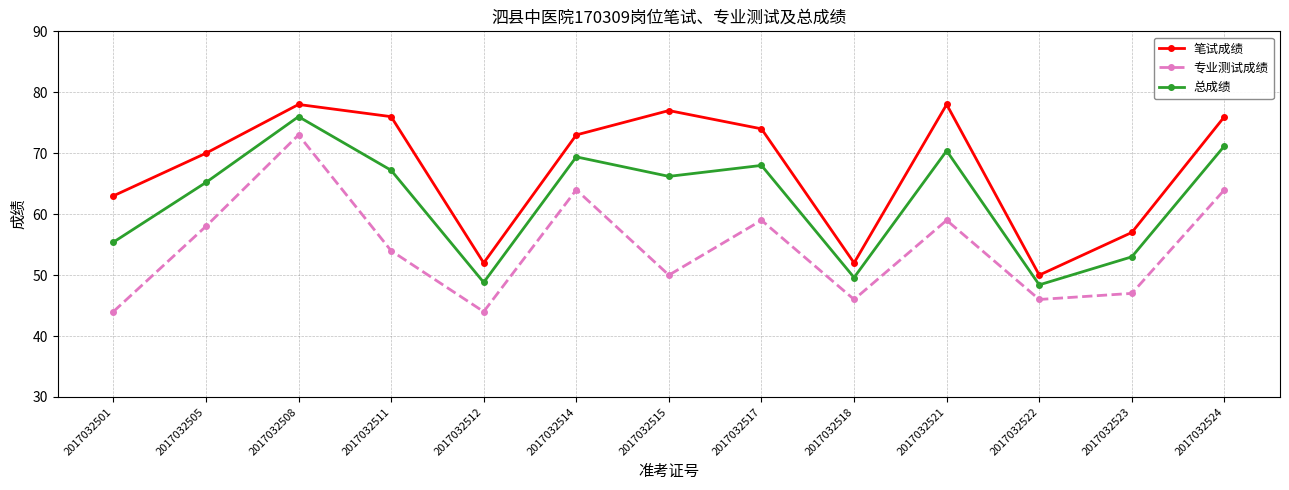

What is the difference between the second highest and minimum values in the 总成绩 series?

22.8